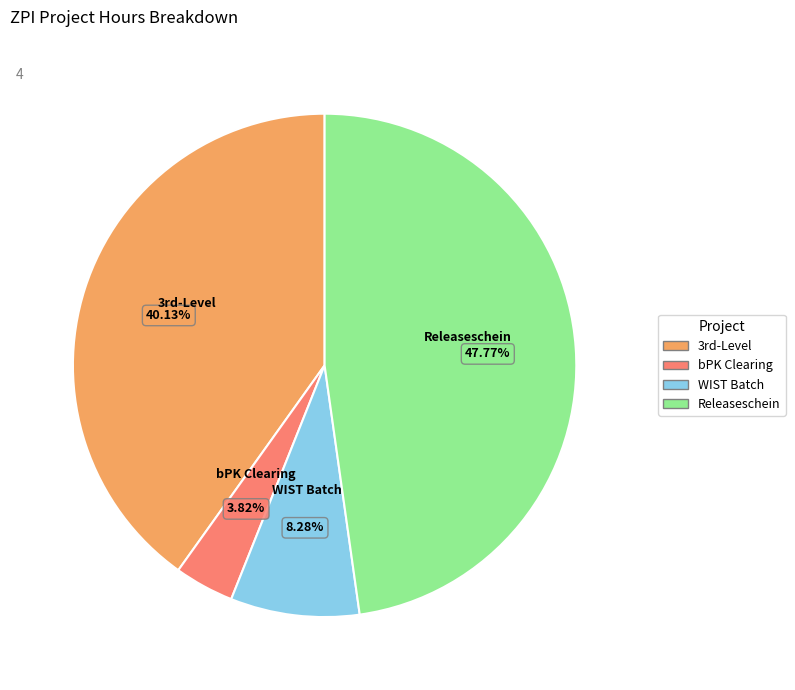

Is there any slice that represents more than half of the pie?

No